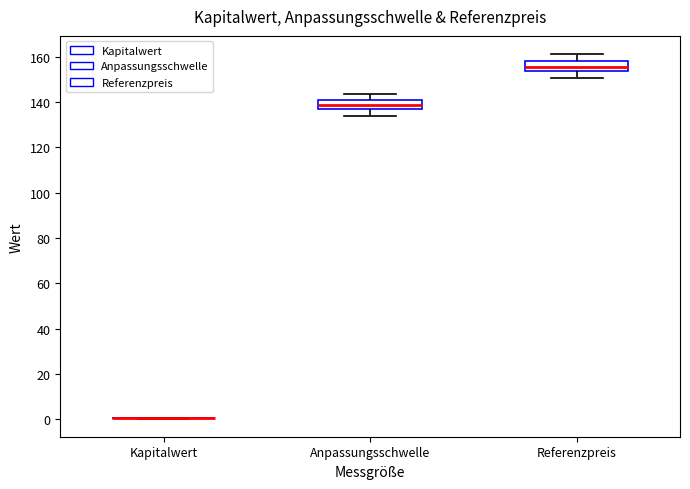

Reading left to right, read every box against the y-axis: the position of its median line, the range the box covers, and the ends of its whiskers. The values are not printed on the chart, so give them approximately, as read against the axis.

Kapitalwert: box collapsed to a line at 0, whiskers 0 to 0
Anpassungsschwelle: median 138, box 136 to 140, whiskers 134 to 144
Referenzpreis: median 156, box 154 to 158, whiskers 150 to 162